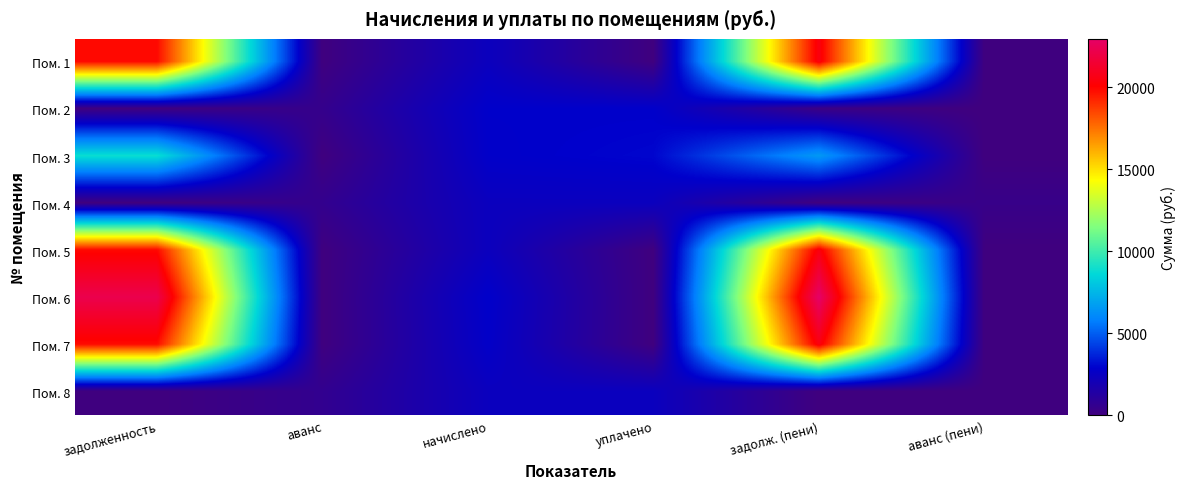

What is the spread (max minus min) of values at аванс?

615.9